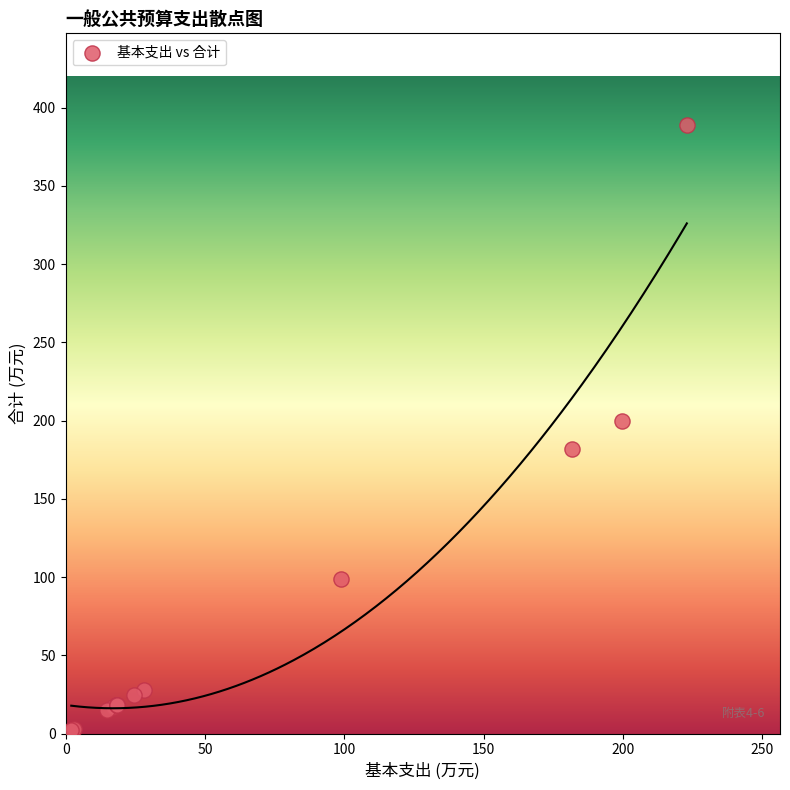

What Y value in the scatter plot is closest to 195?

199.6